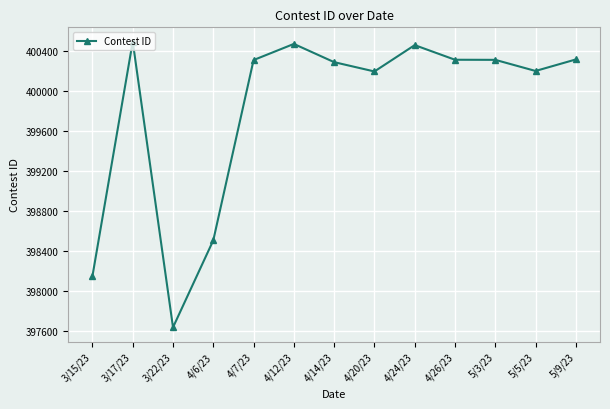

What is the sum of all values?

5197639